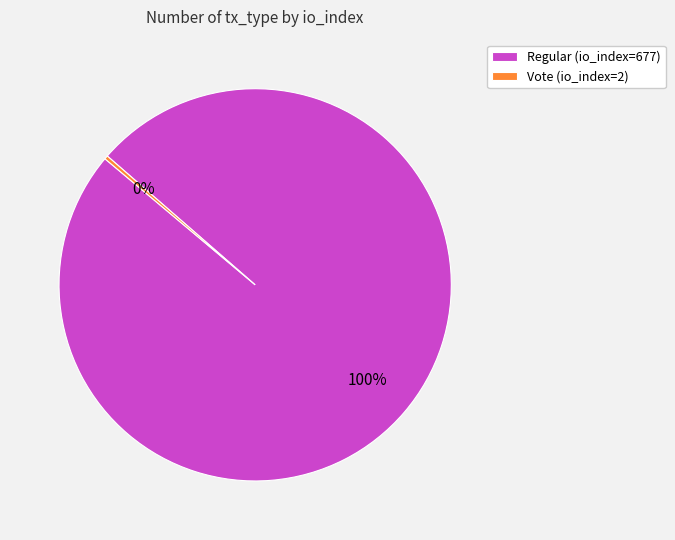

How many segments does this pie chart have?

2